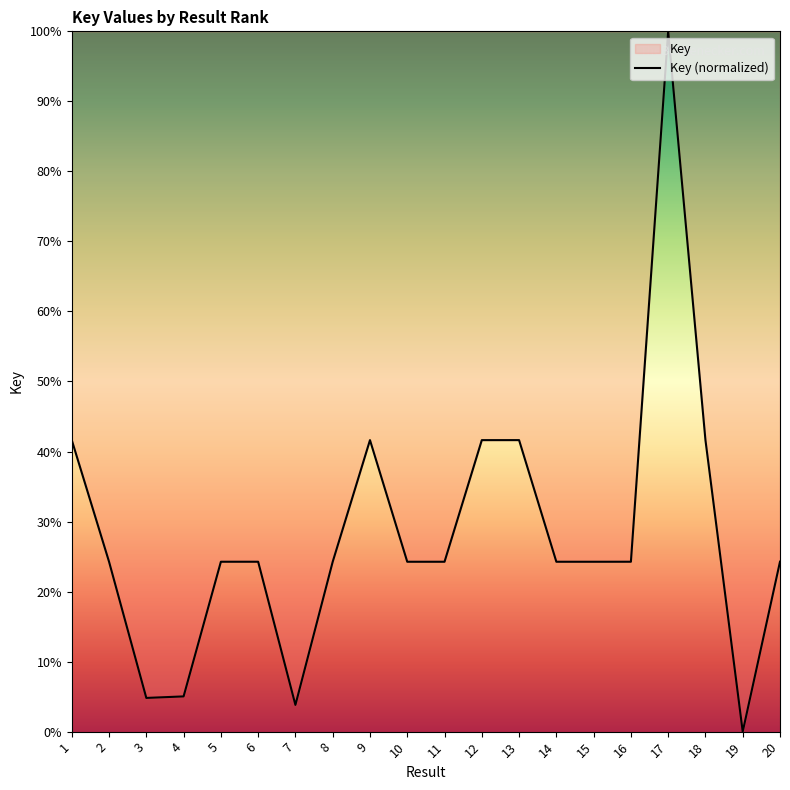

What is the sum of the values at 13 and 19?

41.6